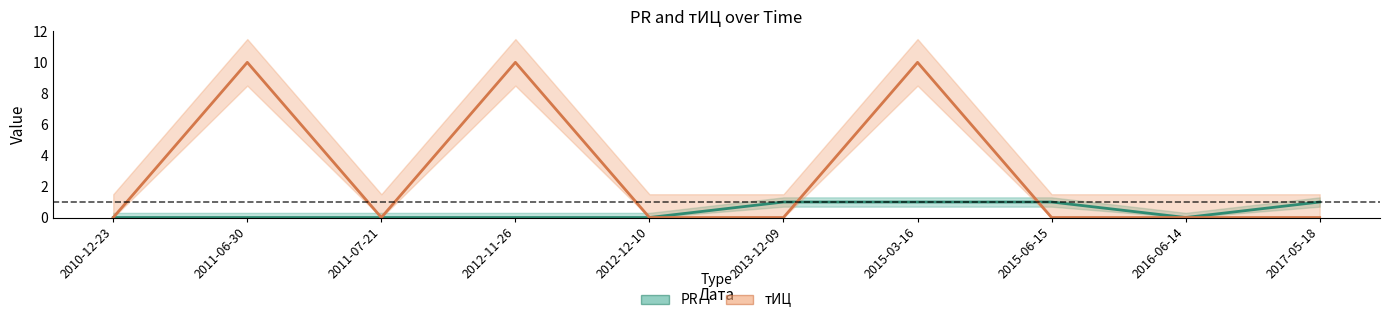

Between 2013-12-09 and 2016-06-14, which series saw the biggest shift?

PR